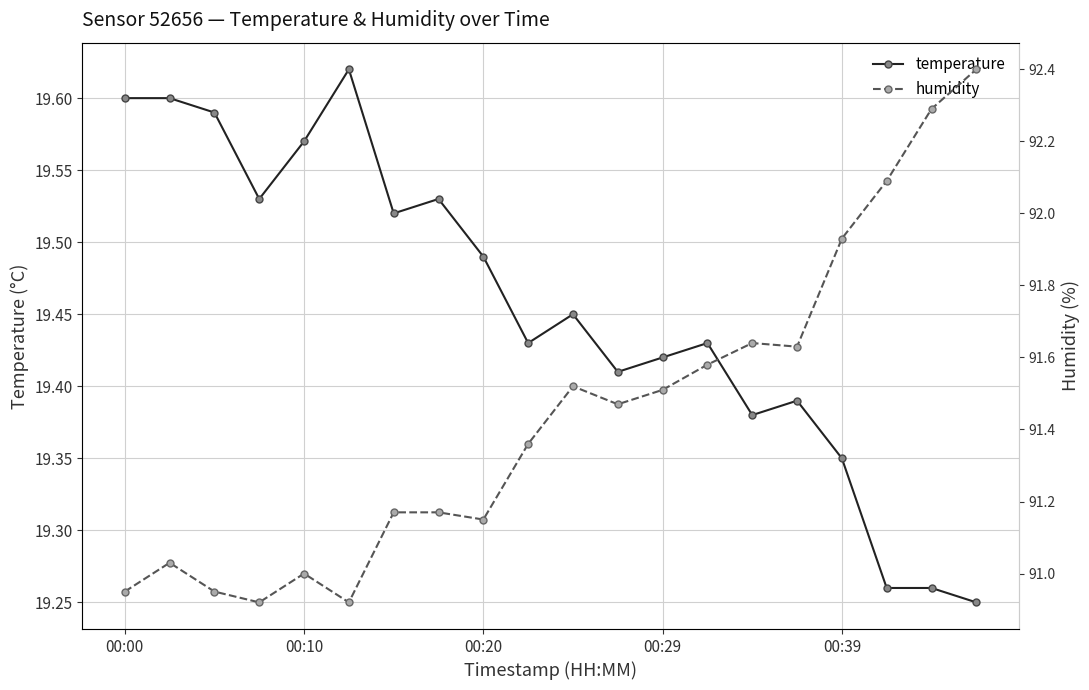

True or false: humidity has a value of 91.0 at 00:10.

True